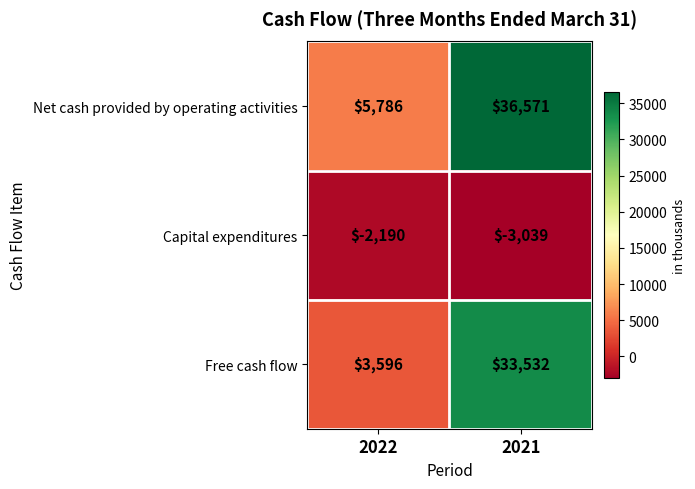

How many categories are shown in the chart?

2